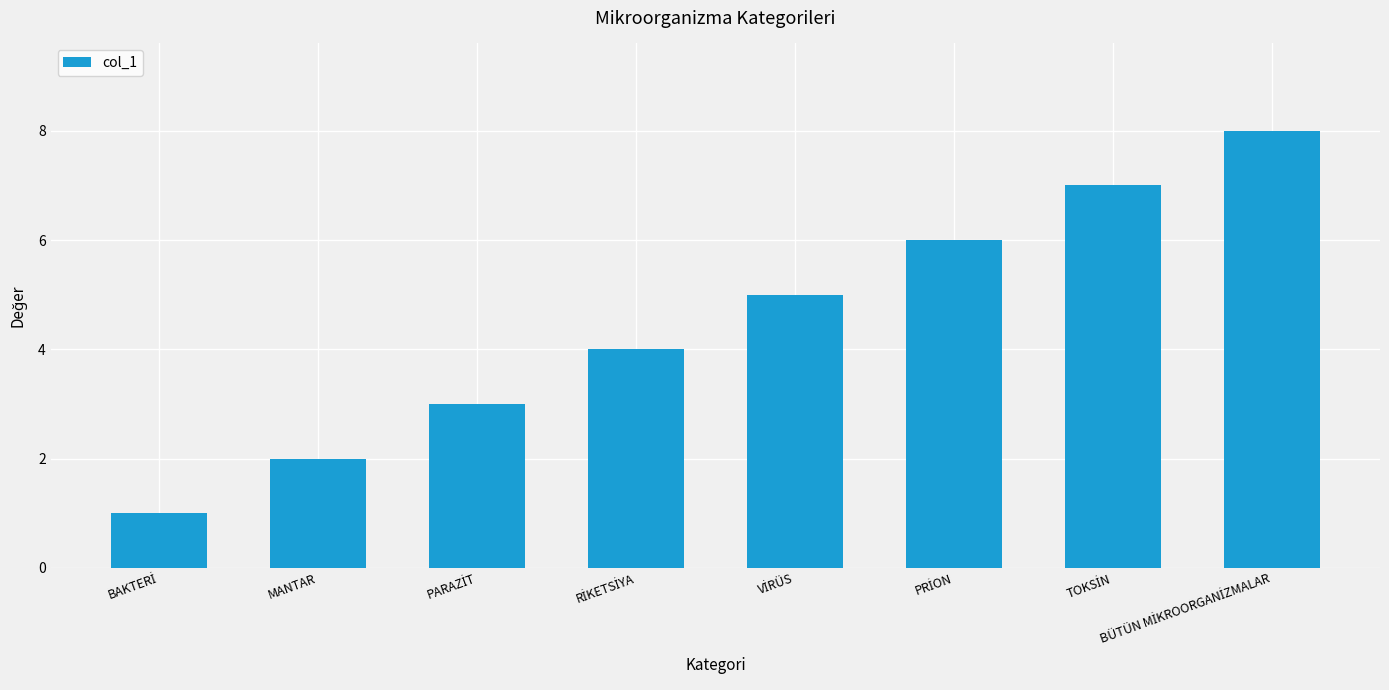

What is the sum of all values?

36